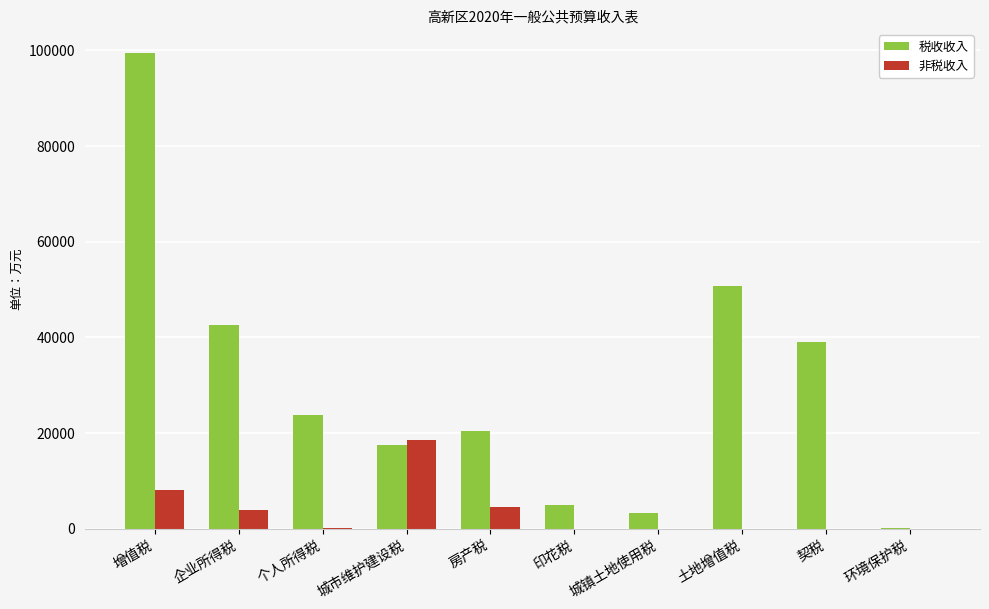

What value does the 非税收入 series have at 房产税?

4500